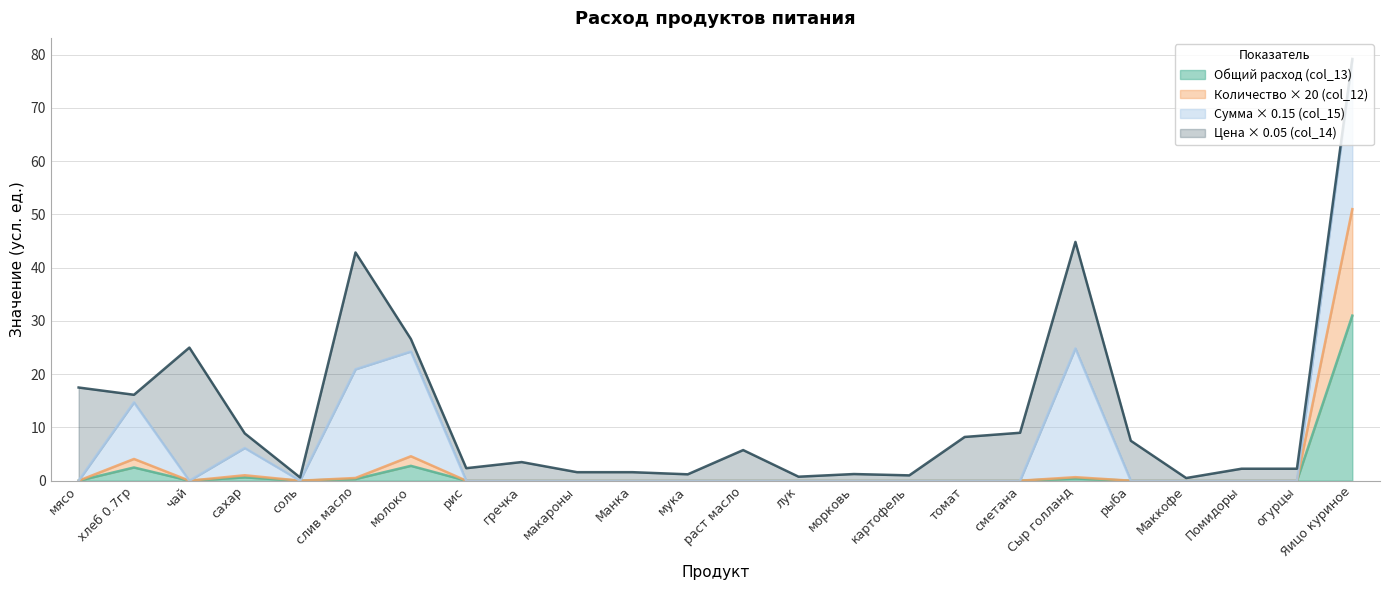

Between Помидоры and макароны, which is larger?

Помидоры